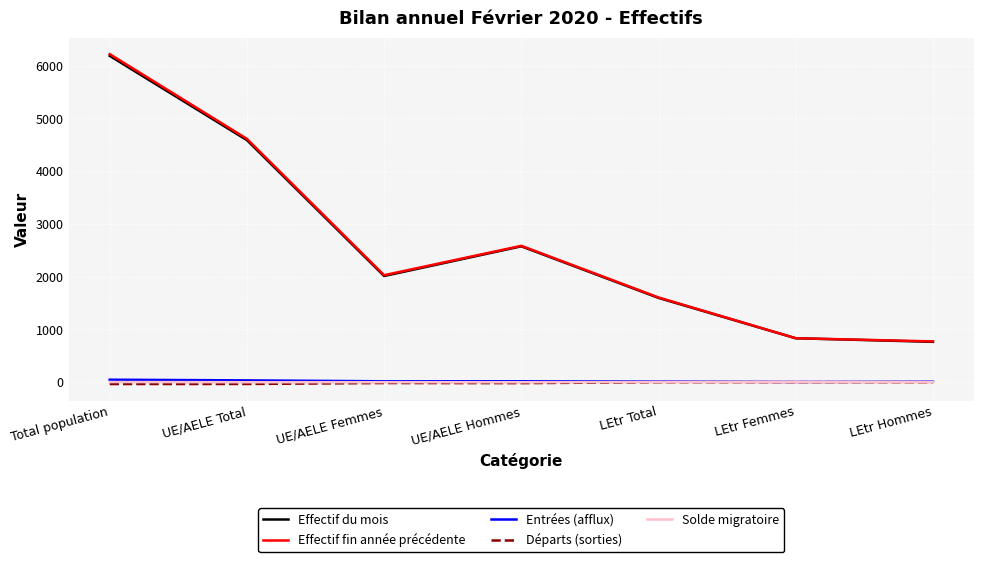

Count the number of data series in this chart.

5